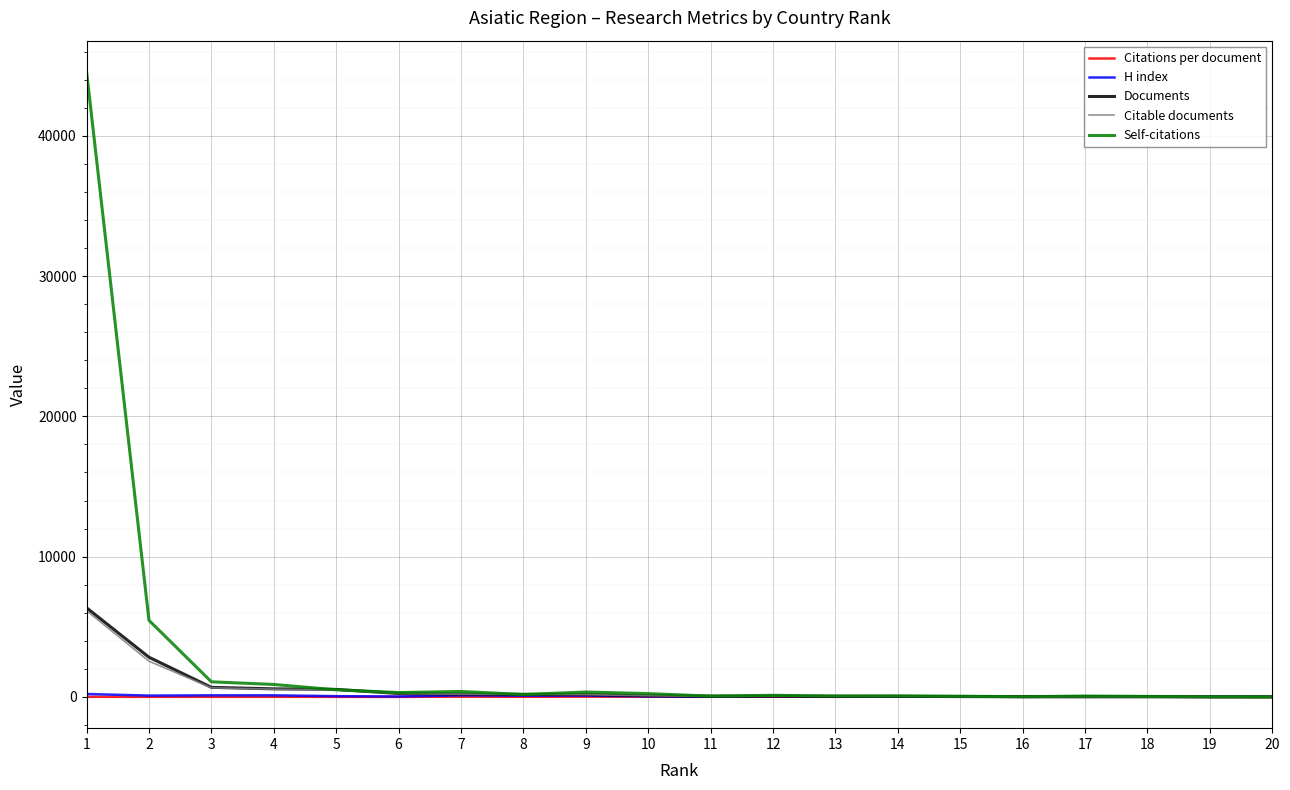

Which series has the largest range (max minus min)?

Self-citations